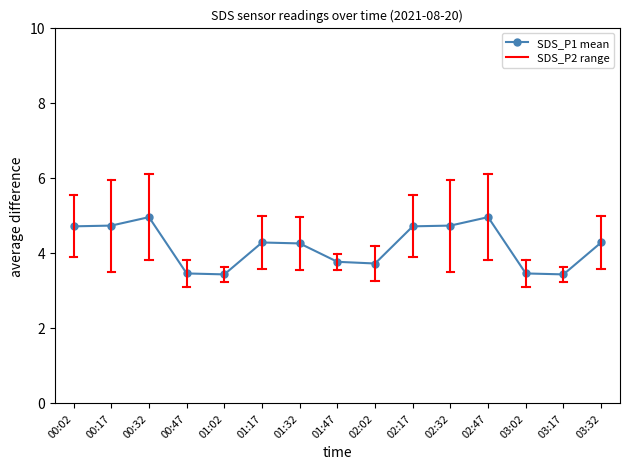

What is the difference between the second highest and second lowest values?

1.5